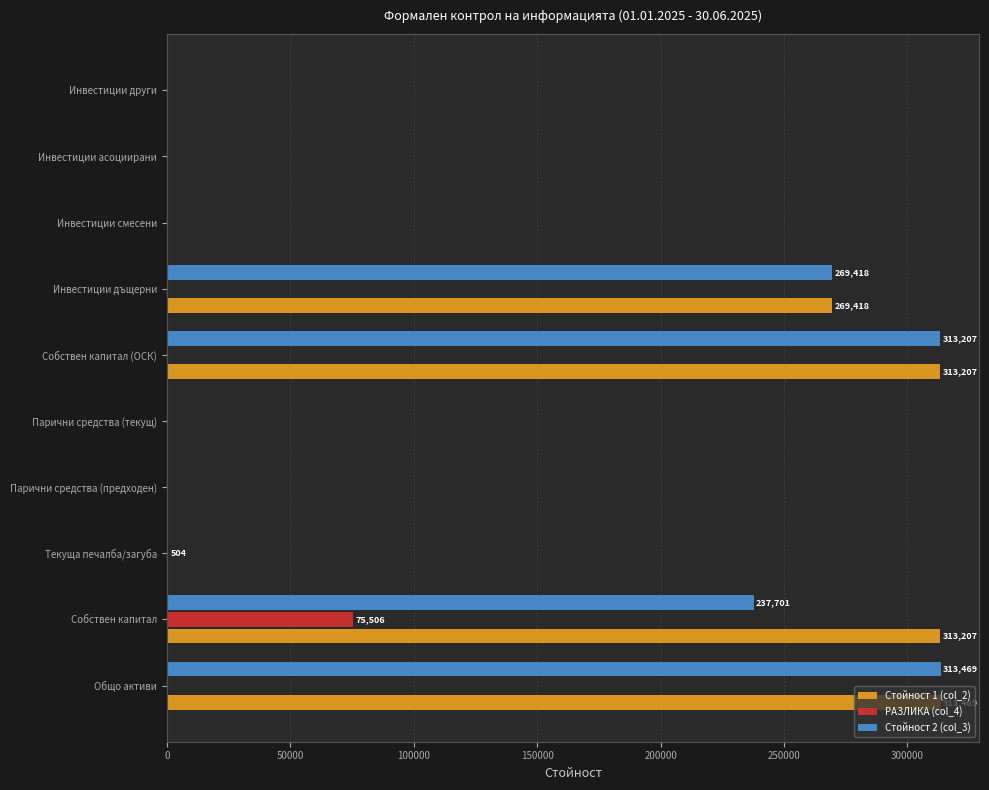

Is the value of Стойност 1 (col_2) at Инвестиции дъщерни greater than the value of Стойност 2 (col_3) at Собствен капитал (ОСК)?

No